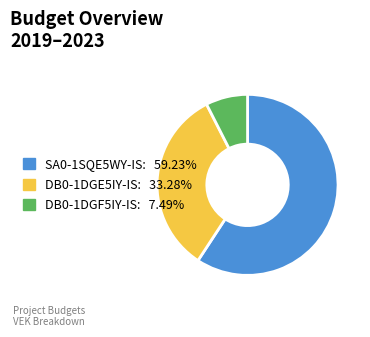

Is there any slice that represents more than half of the pie?

Yes